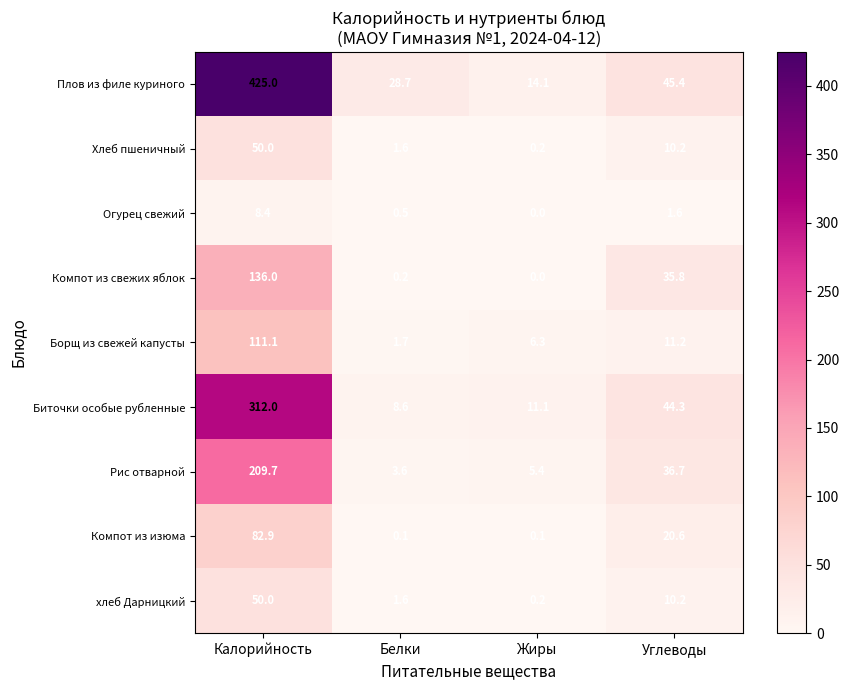

How many values in the Плов из филе куриного series are below 45?

2